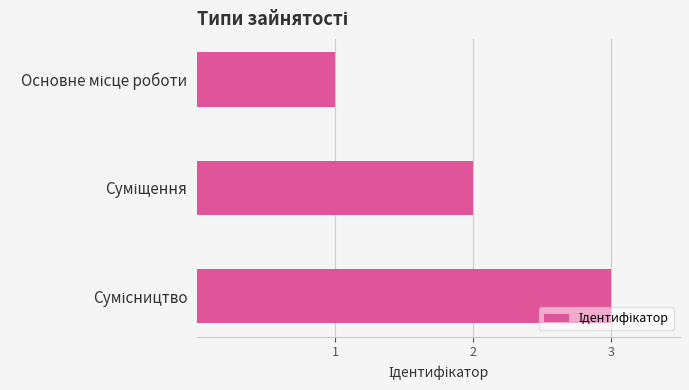

What is the sum of all values?

6